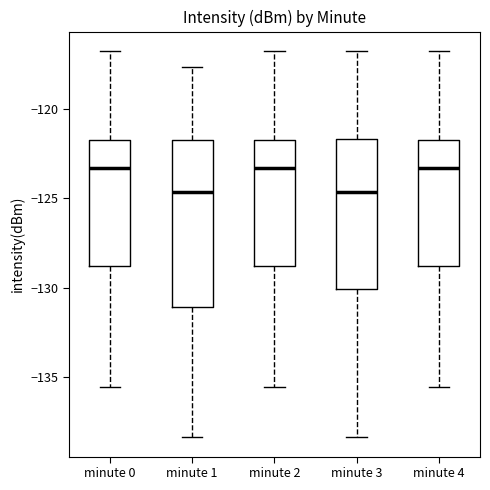

Reading left to right, transcribe this box plot: for each box, give where its median line is, the range the box spans, and where its two whiskers end, as read against the y-axis. The values are not printed on the chart, so give them approximately, as read against the axis.

minute 0: median -123.5, box -129.0 to -121.5, whiskers -135.5 to -116.5
minute 1: median -124.5, box -131.0 to -121.5, whiskers -138.5 to -117.5
minute 2: median -123.5, box -129.0 to -121.5, whiskers -135.5 to -116.5
minute 3: median -124.5, box -130.0 to -121.5, whiskers -138.5 to -116.5
minute 4: median -123.5, box -129.0 to -121.5, whiskers -135.5 to -116.5